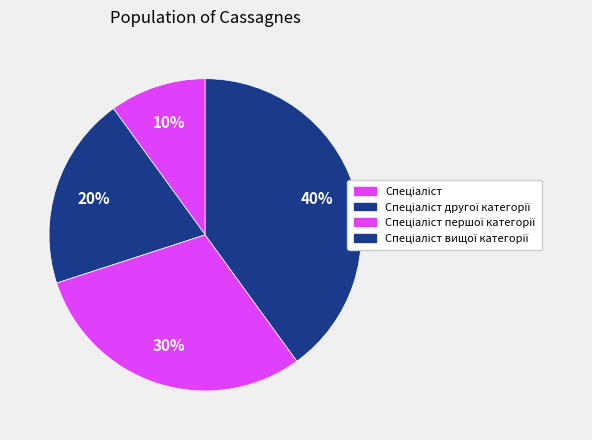

Count the number of slices in the pie.

4